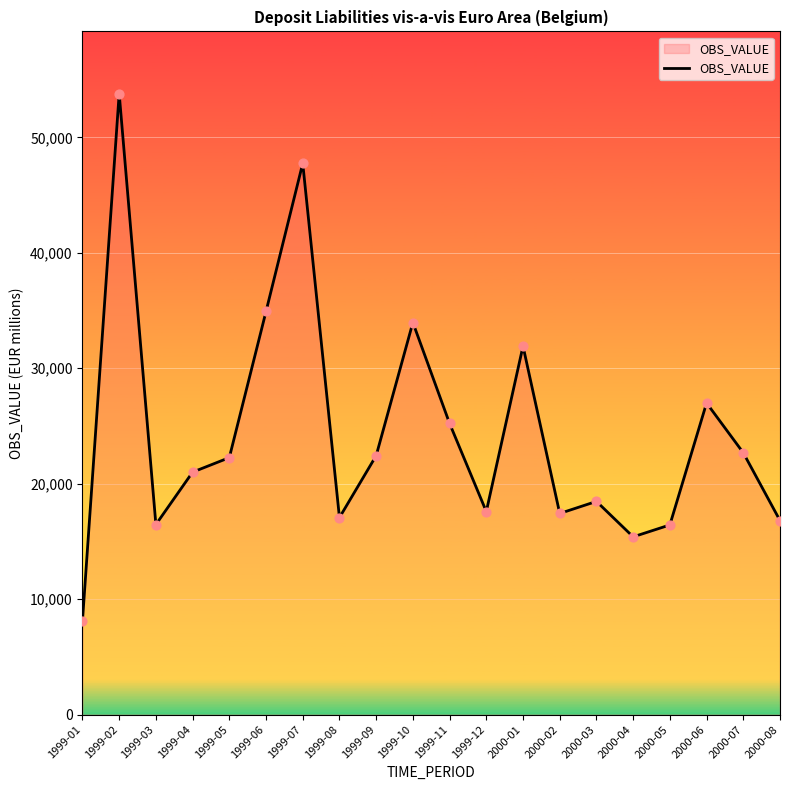

What is the ratio of the value at 2000-05 to the value at 2000-08?

1.0